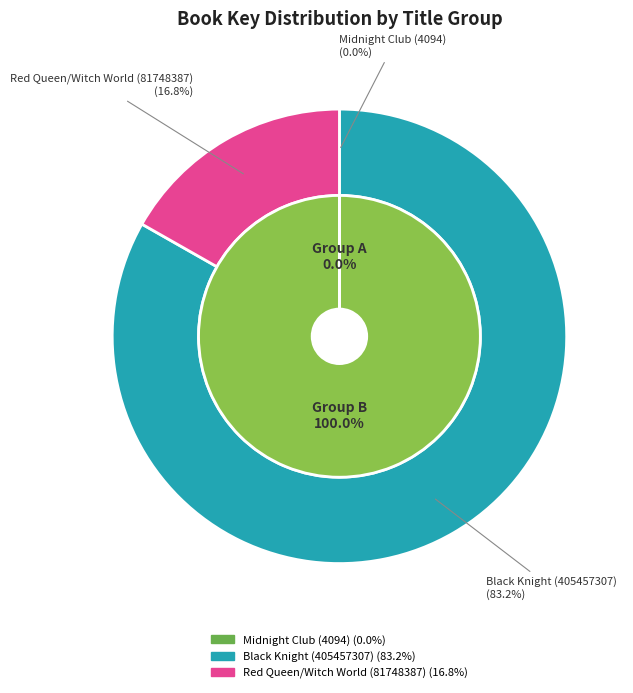

Is Black Knight (405457307) the majority of the pie?

Yes